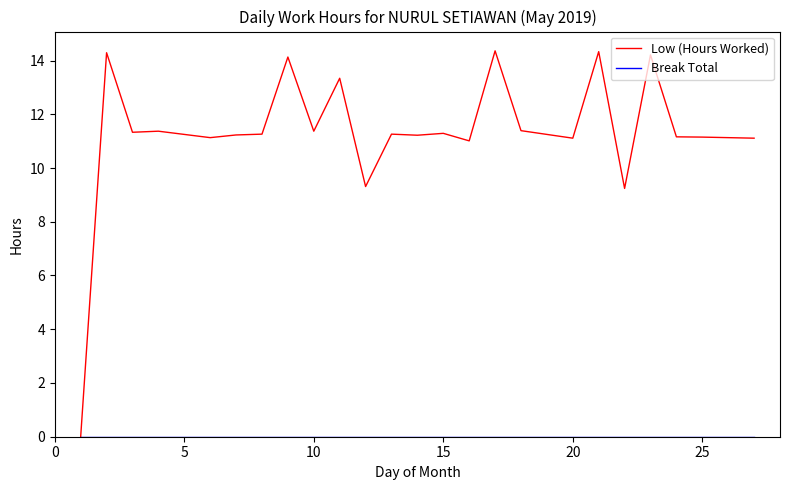

Which series has the largest total across all categories?

Low (Hours Worked)